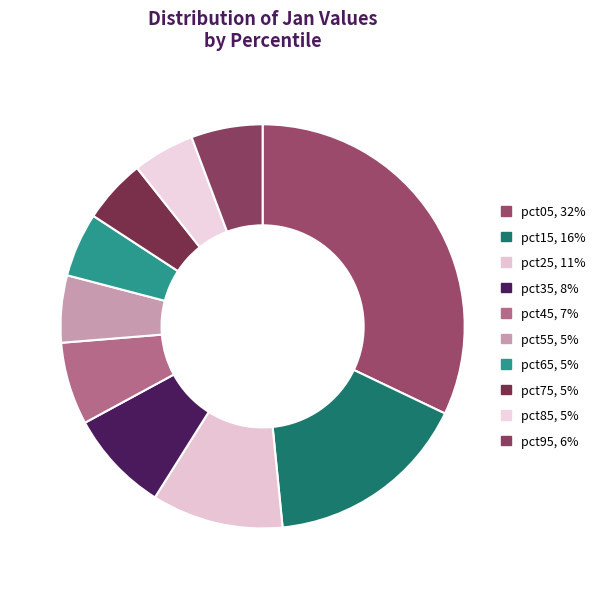

What percentage is NOT represented by pct55?

94.6%